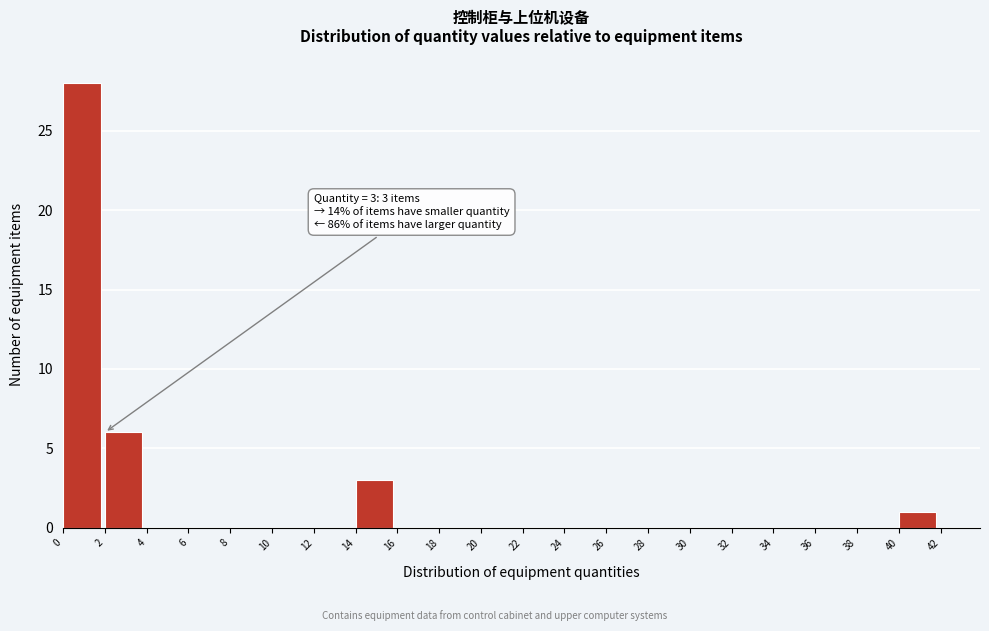

Over which range of the x-axis is the bar tallest?

0 to 2